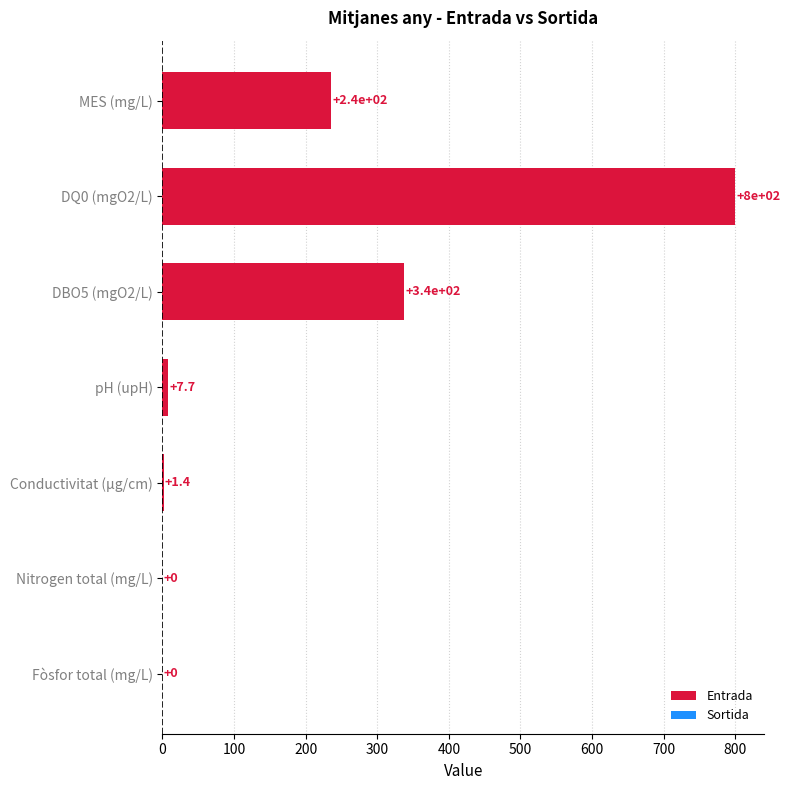

What is the change in value from DQ0 (mgO2/L) to Fòsfor total (mg/L)?

-800.0